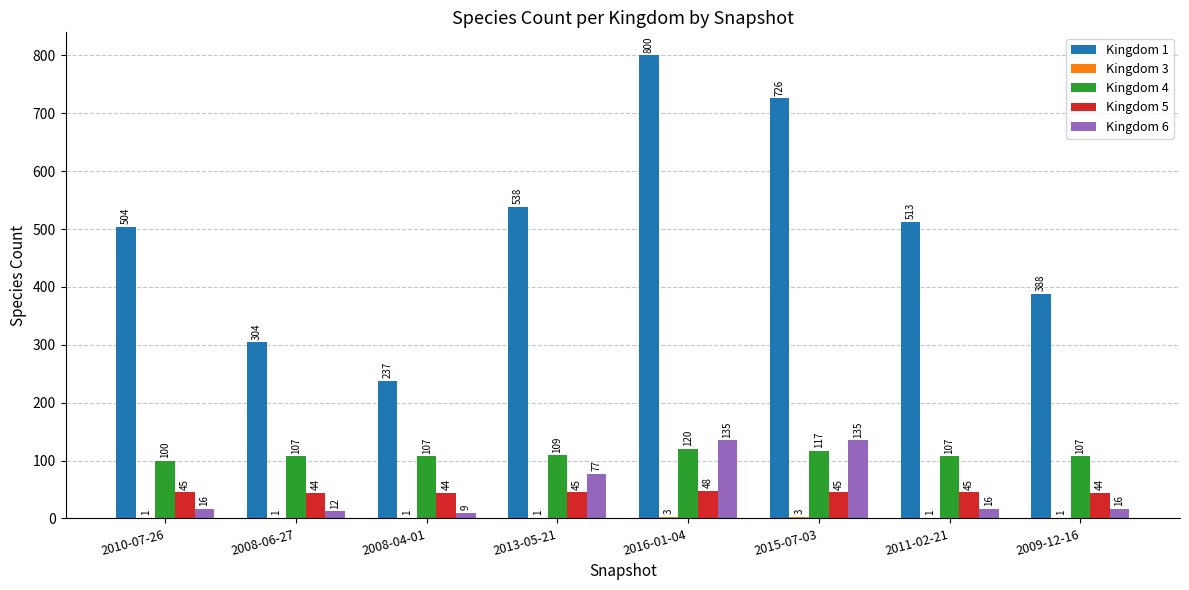

What is the sum of the Kingdom 5 values at 2008-04-01 and 2010-07-26?

89